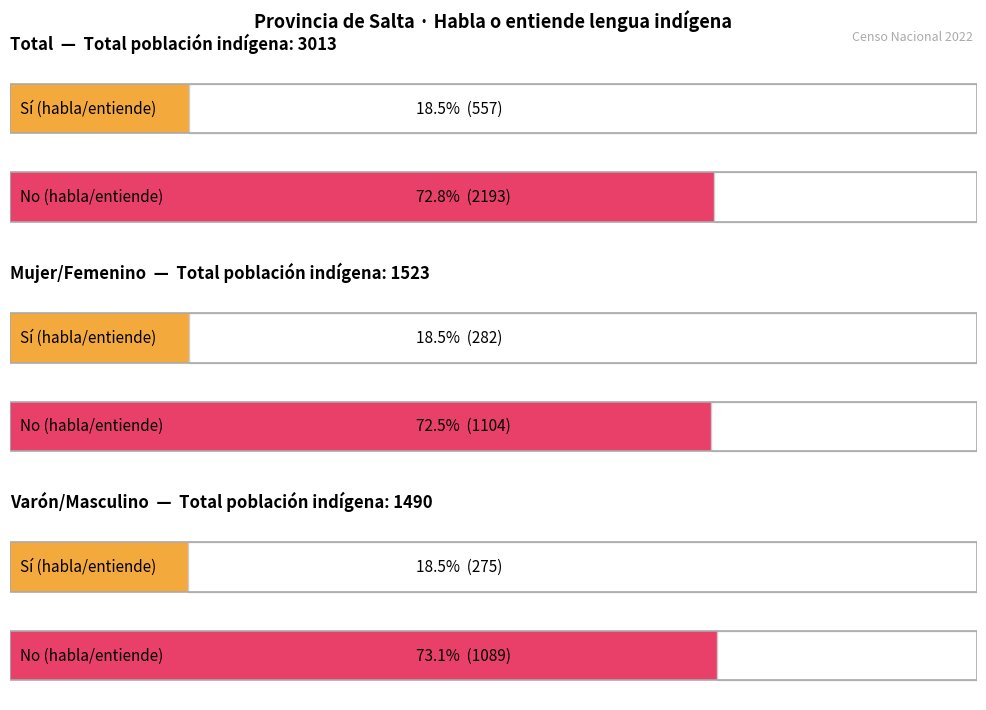

Which category has the lowest value across all series?

Varón/Masculino